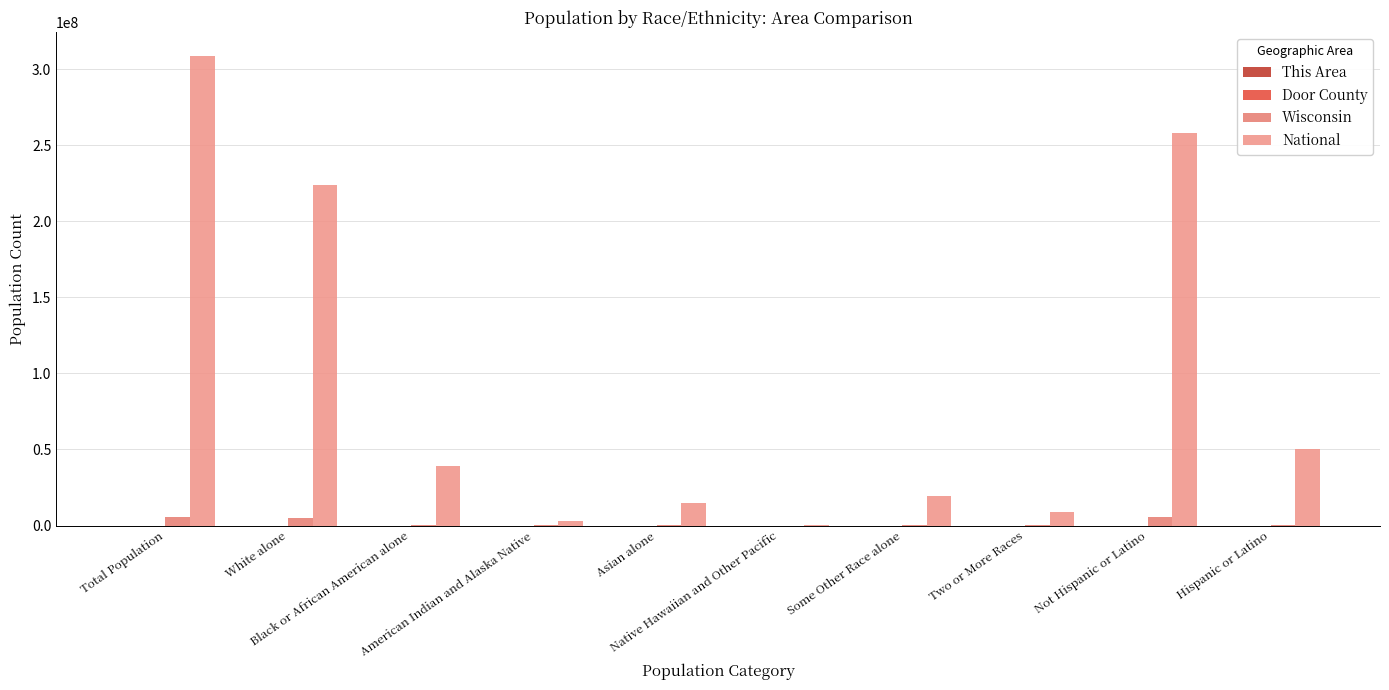

Which series has the largest total across all categories?

National